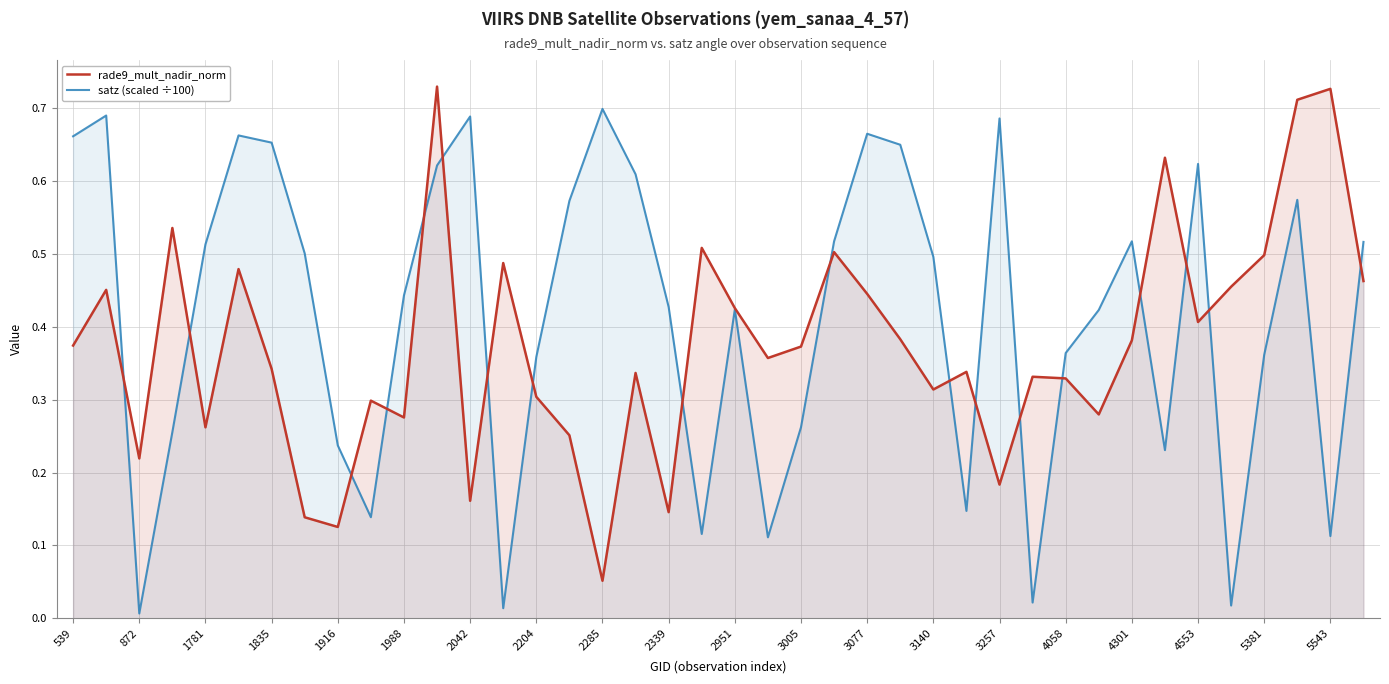

Where is the first local minimum for rade9_mult_nadir_norm?

872